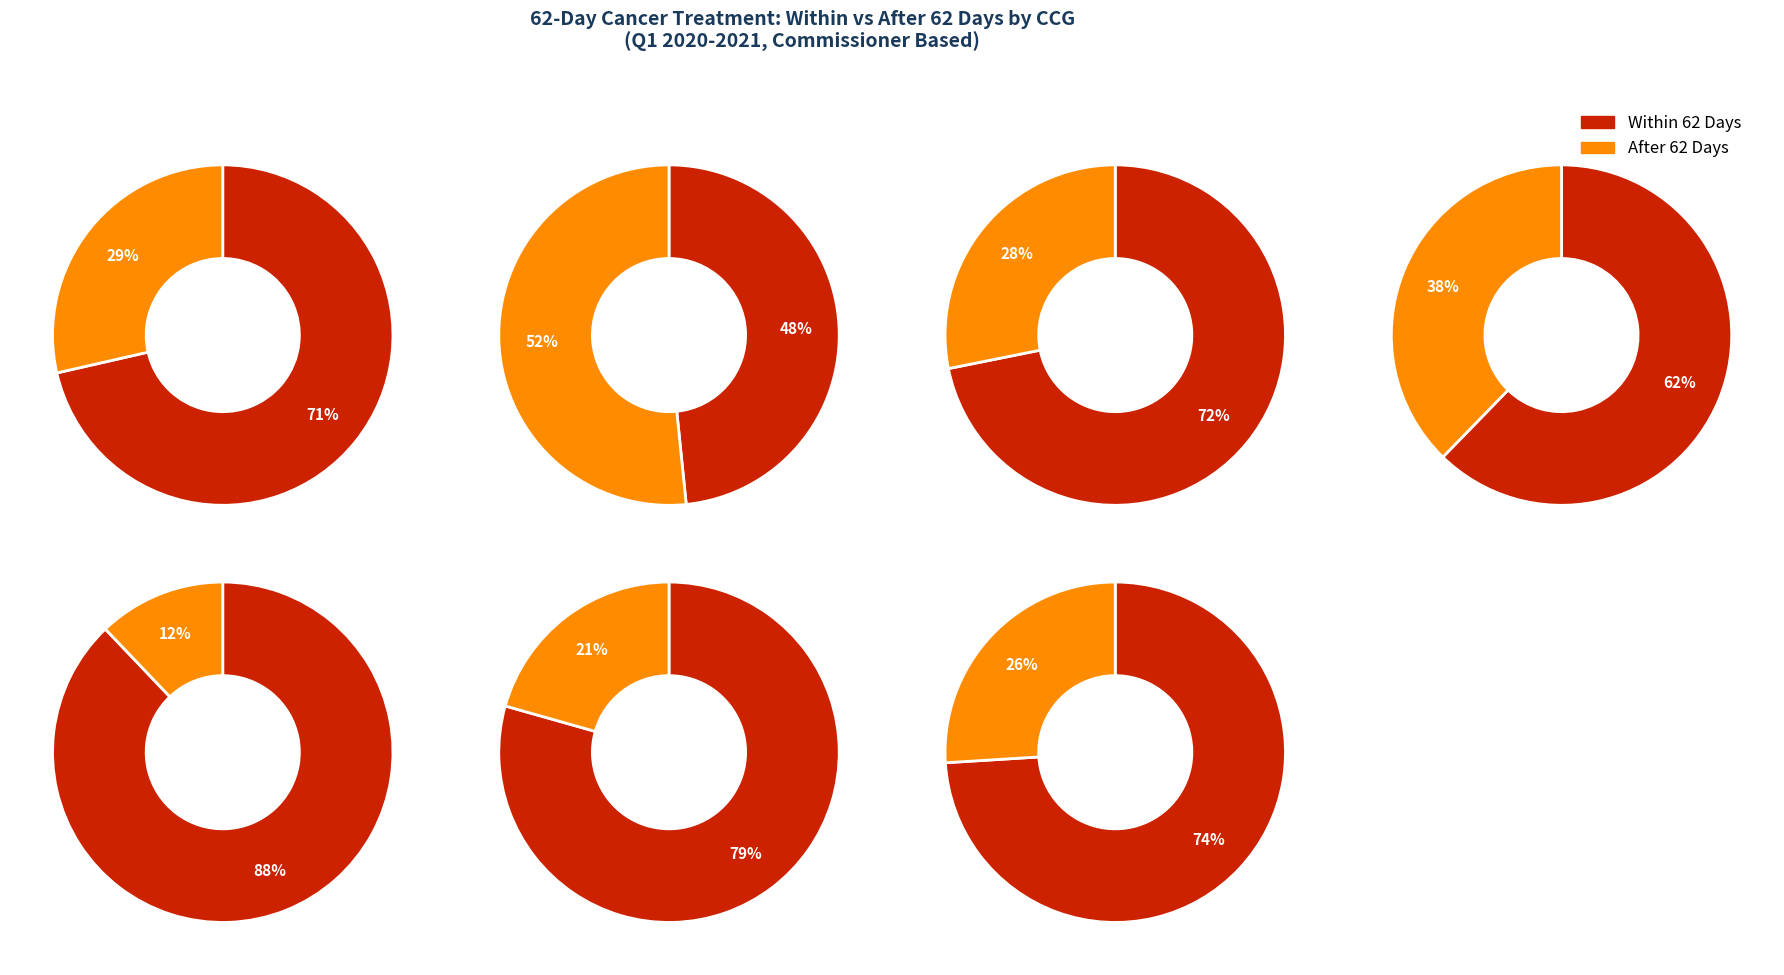

Is there any slice that represents more than half of the pie?

Yes